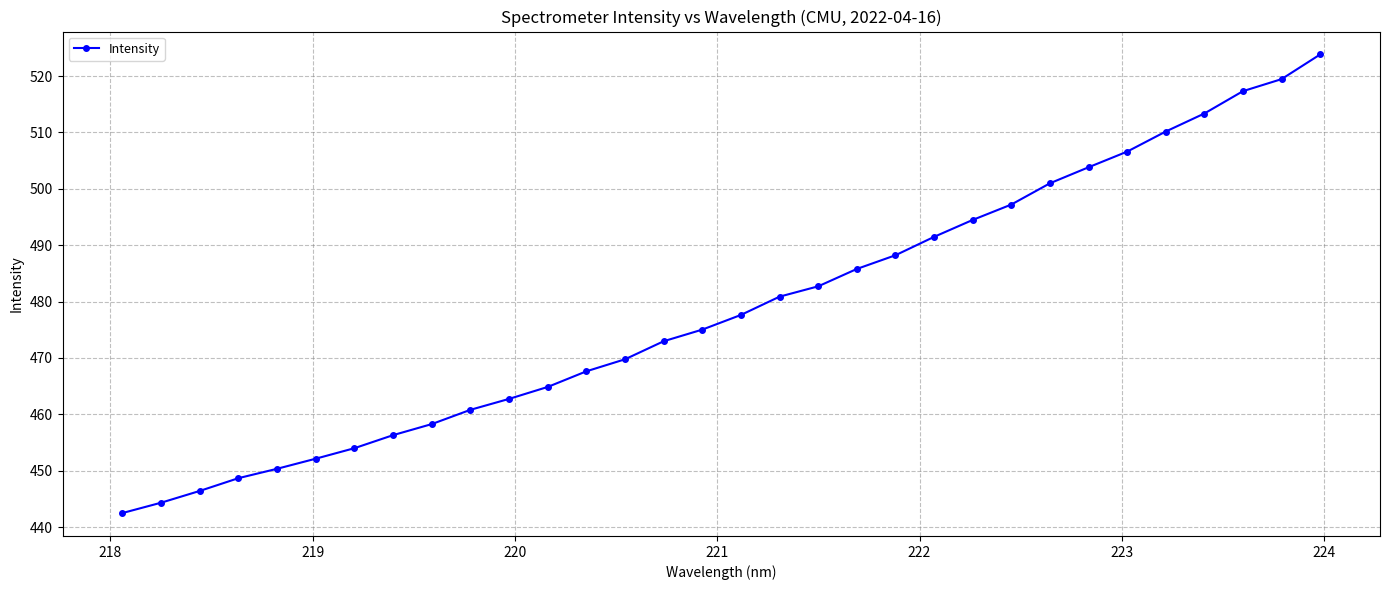

Count the number of data series in this chart.

1